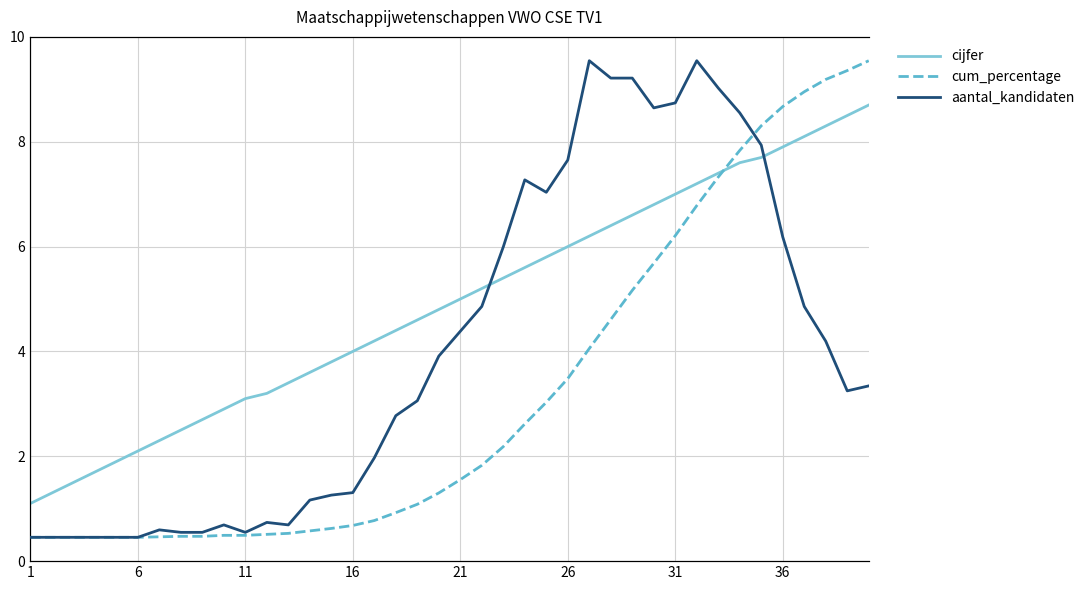

The value of aantal_kandidaten at 1 is -65.4. True or false?

False